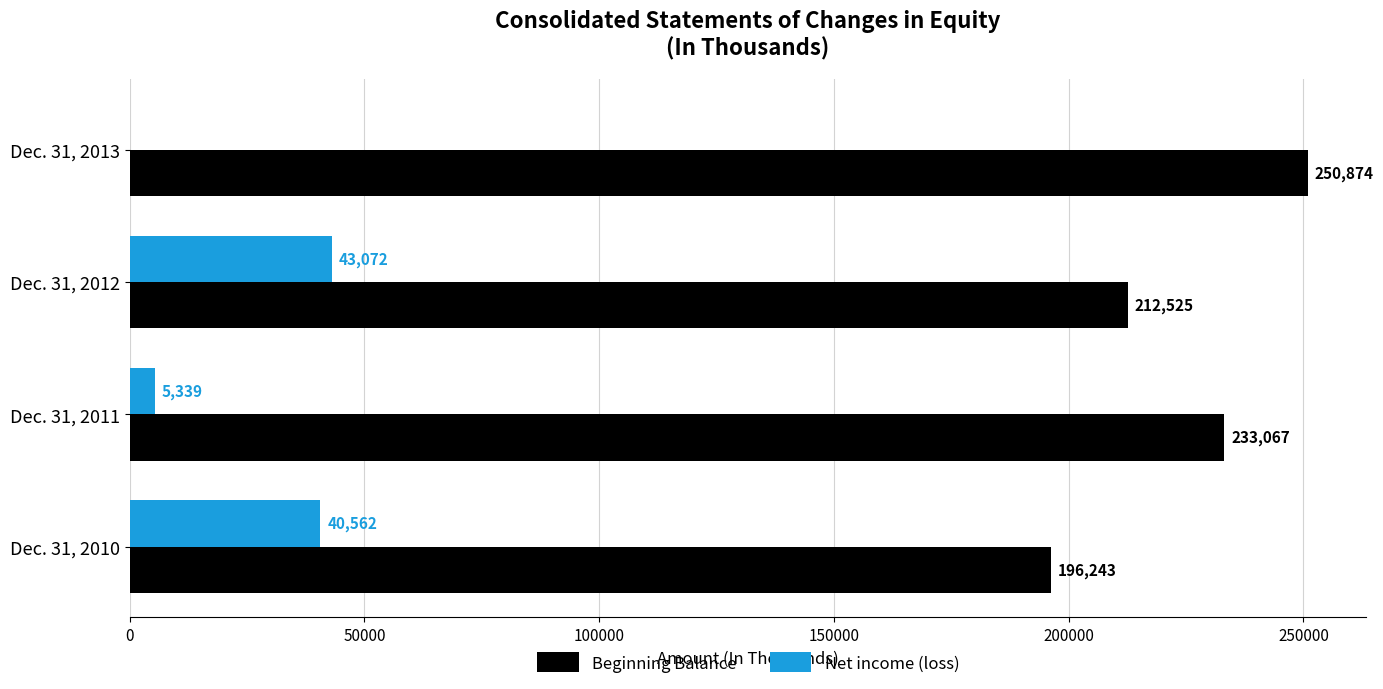

True or false: Beginning Balance has a value of 55524 at Dec. 31, 2013.

False